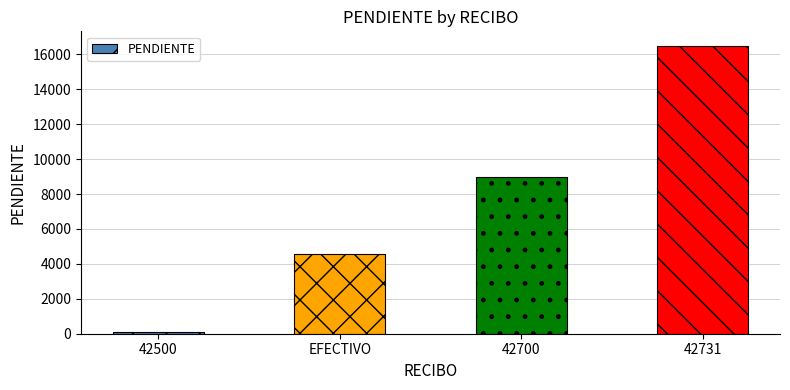

What is the maximum value shown in the chart?

16500.0